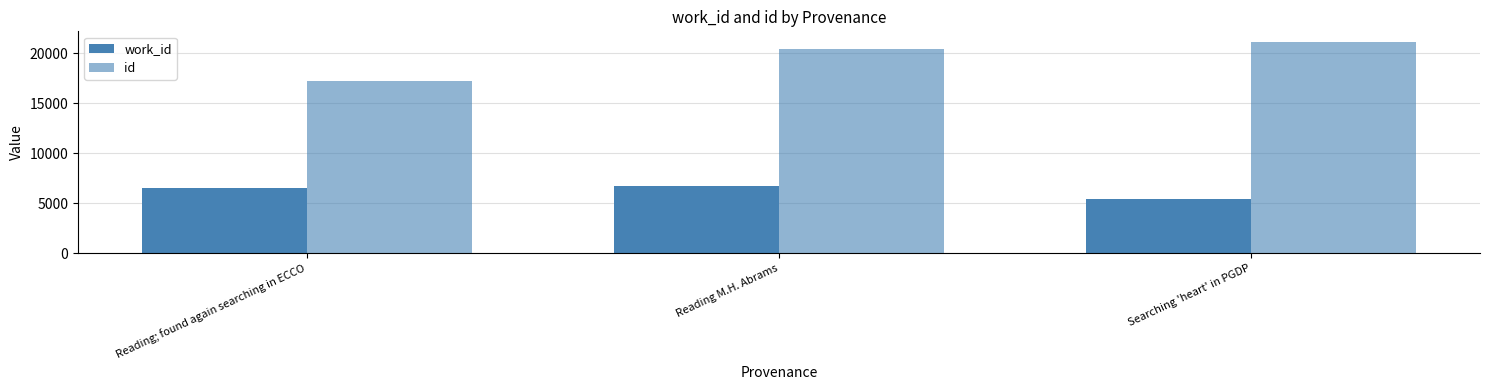

Reading left to right, extract all data points from this chart.

work_id: Reading; found again searching in ECCO=6482	Reading M.H. Abrams=6695	Searching 'heart' in PGDP=5452
id: Reading; found again searching in ECCO=17248	Reading M.H. Abrams=20457	Searching 'heart' in PGDP=21120